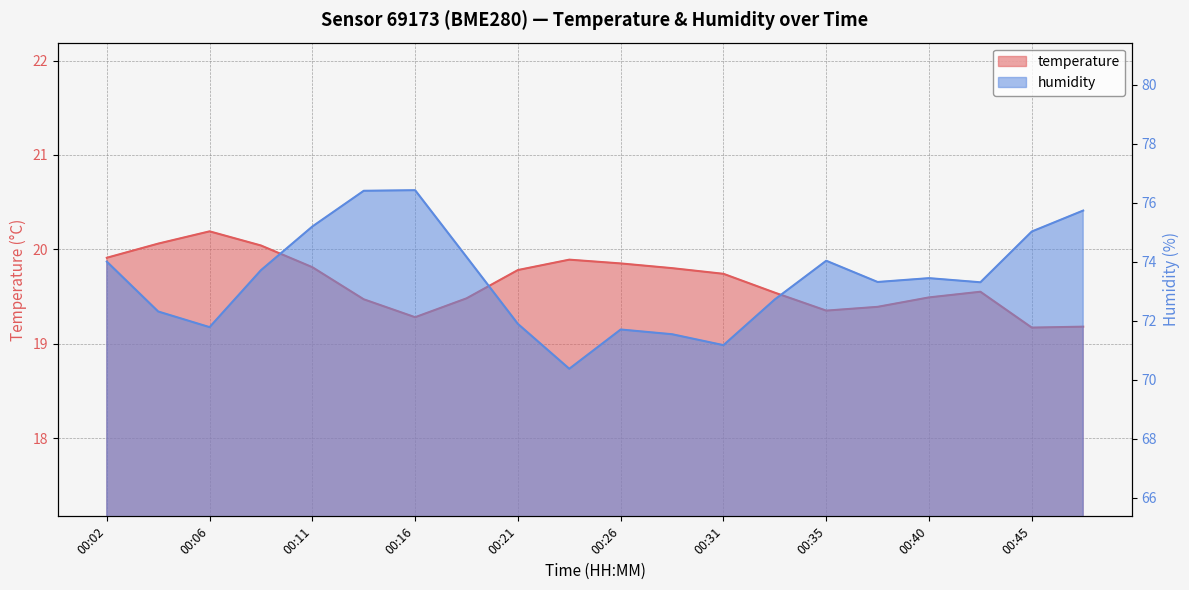

Read the temperature value at 00:09.

20.0